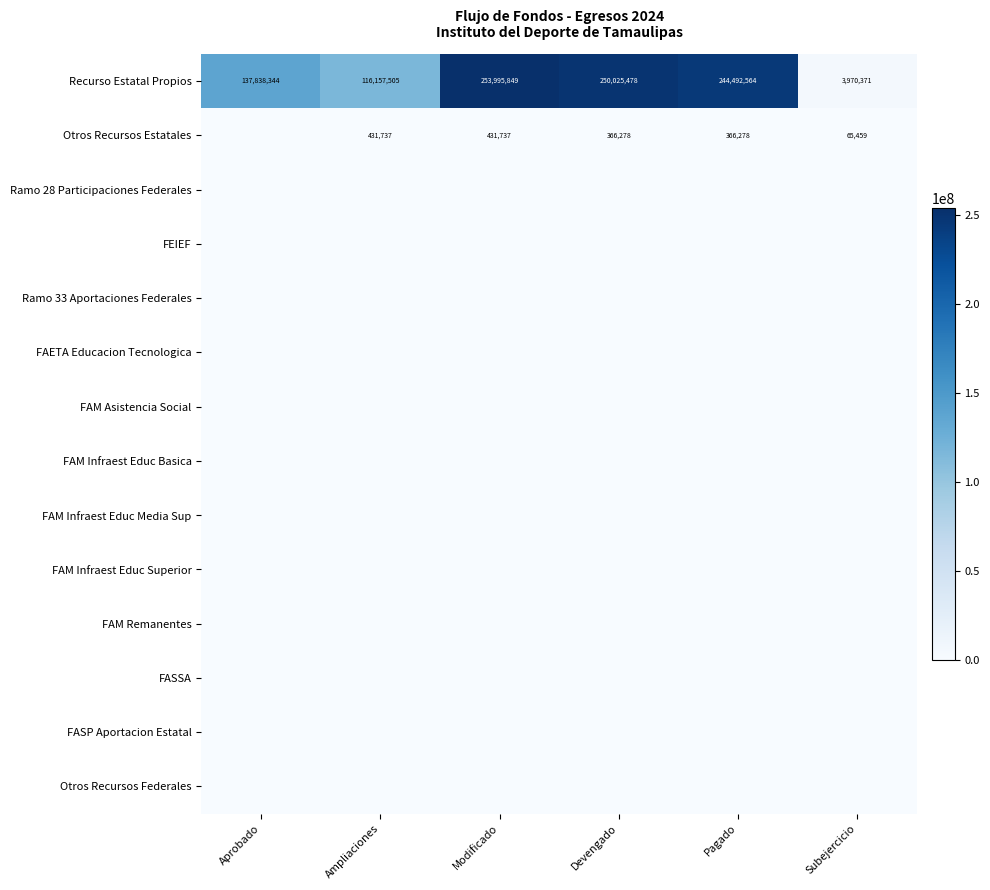

True or false: Recurso Estatal Propios has a value of 376723828 at Devengado.

False